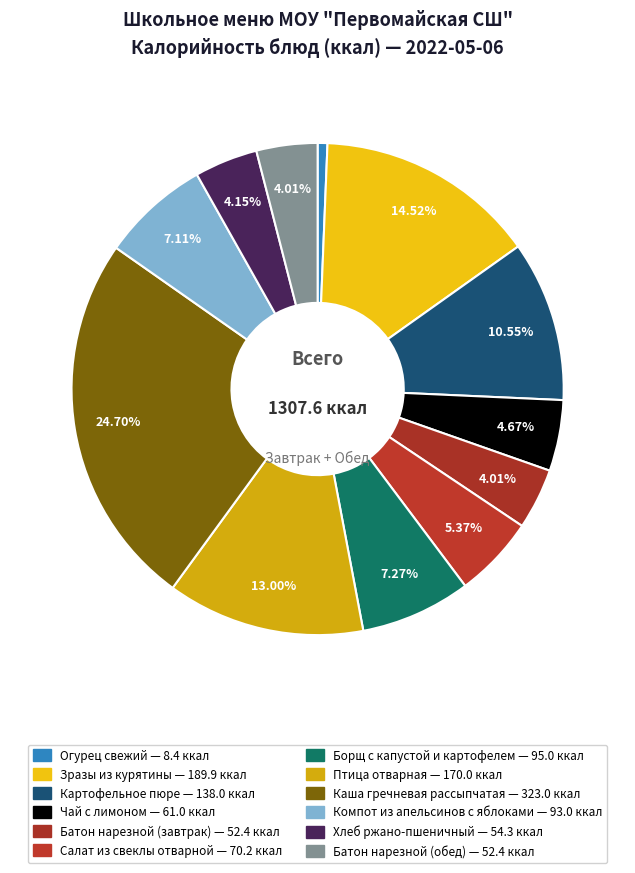

Is Картофельное пюре the majority of the pie?

No